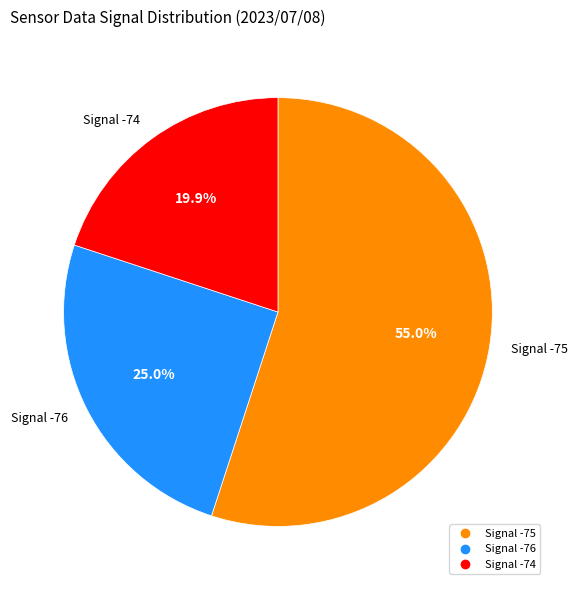

How many segments does this pie chart have?

3